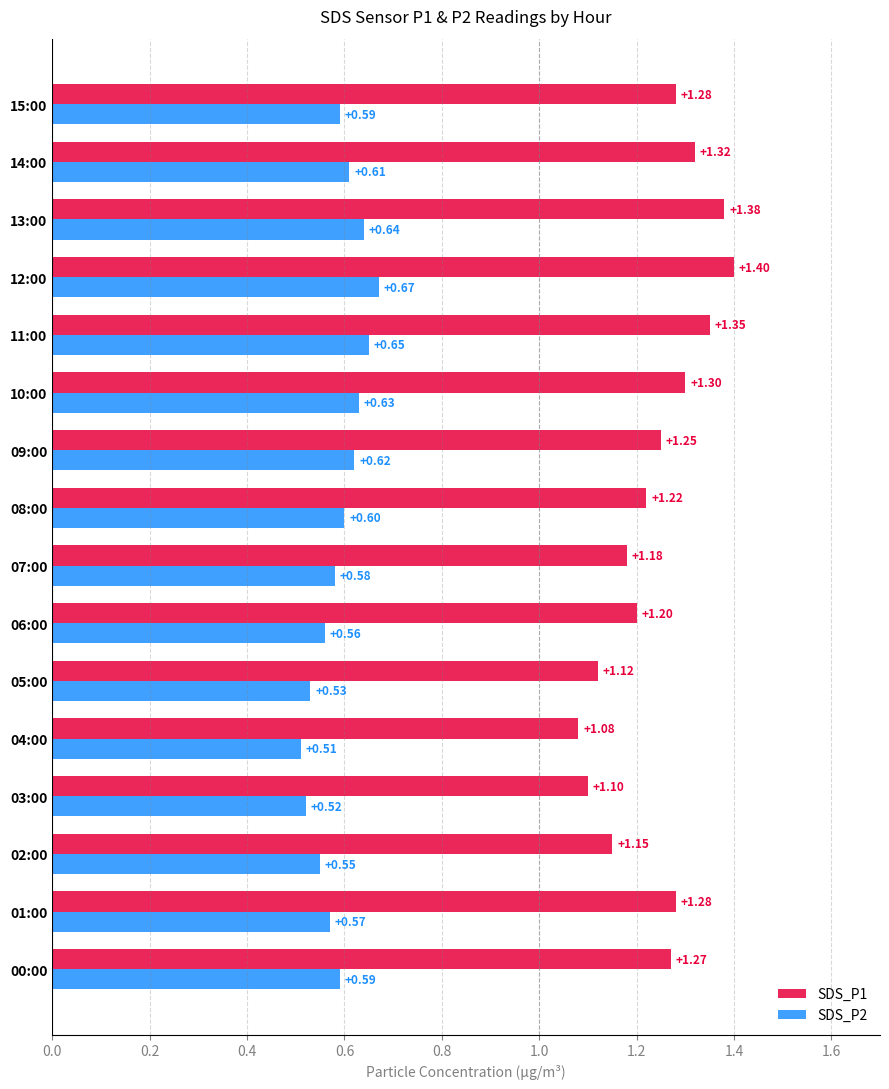

Which series has the largest range (max minus min)?

SDS_P1